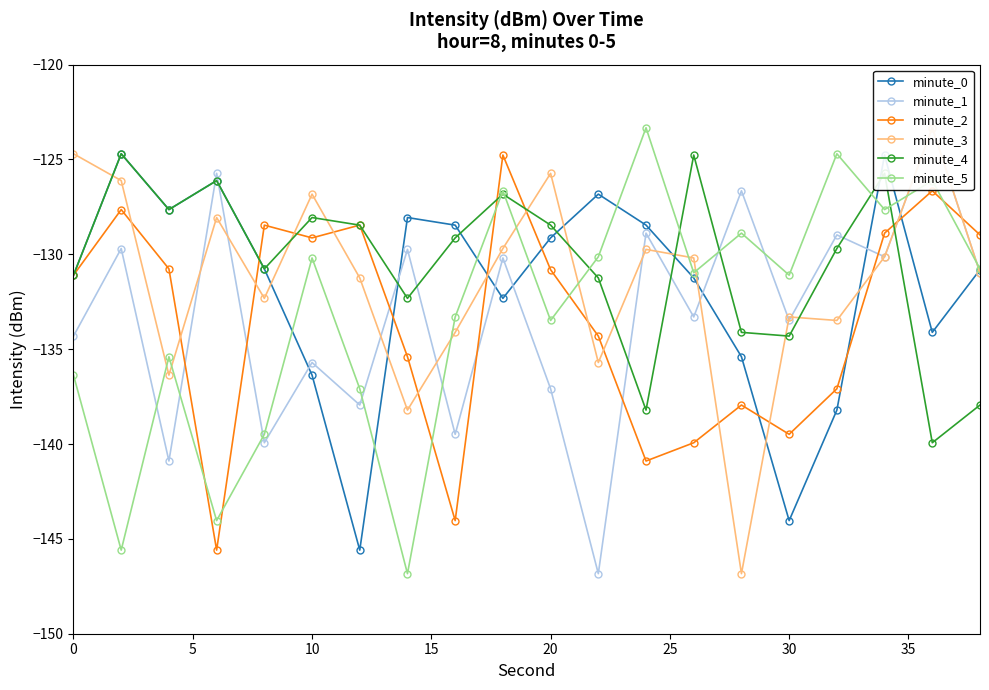

How many interior local peaks does the minute_5 series have?

7